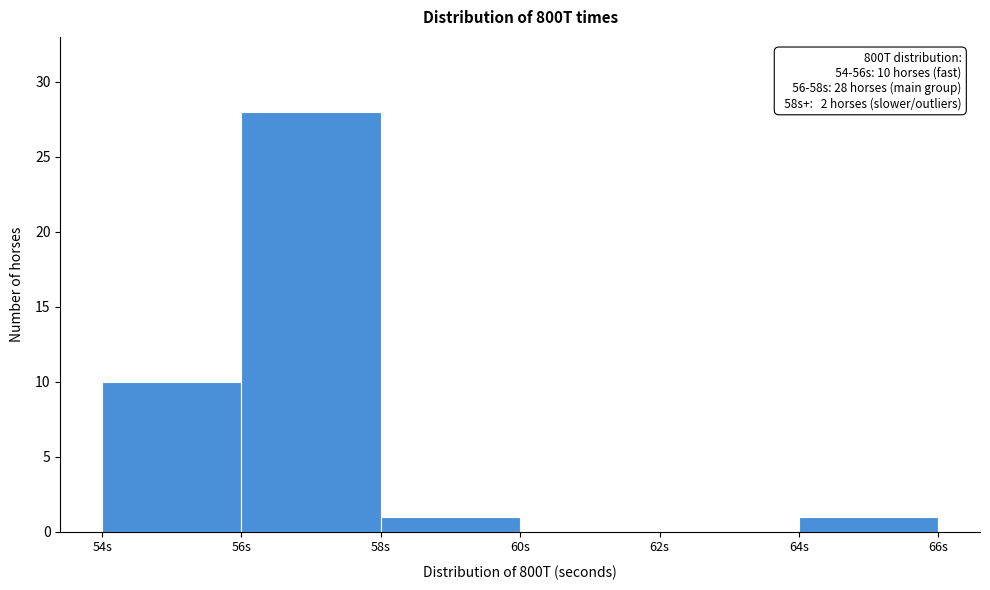

Which range on the x-axis has the tallest bar?

56 to 58